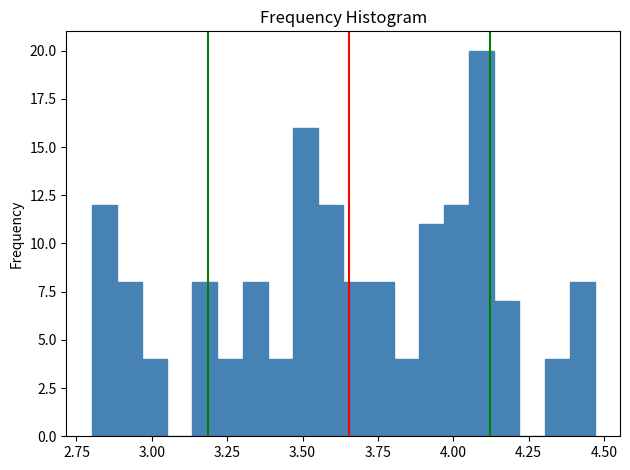

Read against the x-axis, roughly where is the centre of the tallest bar?

4.10